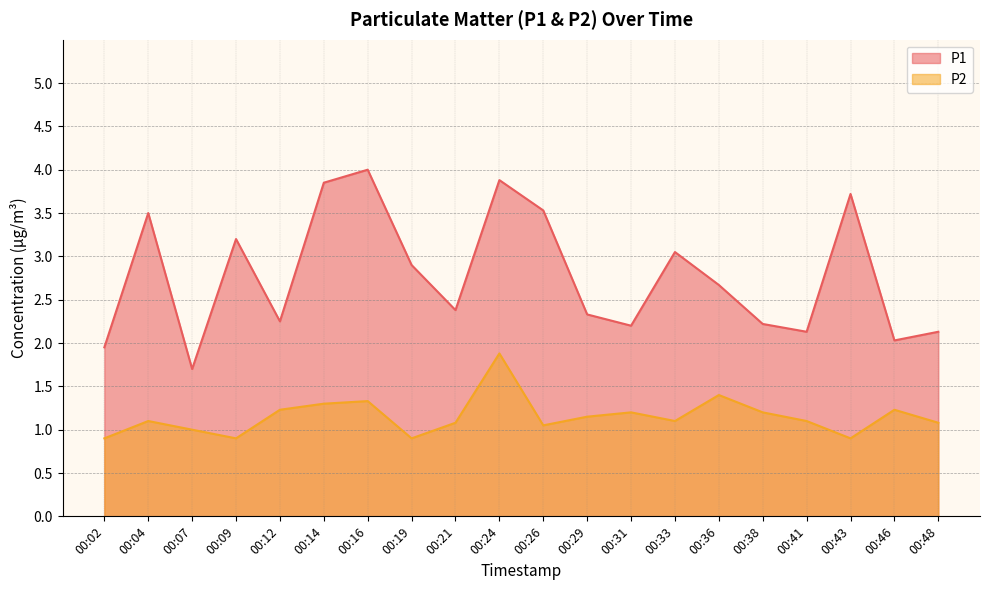

Reading left to right, list all the values displayed in this chart.

P1: 00:02=1.9	00:04=3.5	00:07=1.7	00:09=3.2	00:12=2.2	00:14=3.9	00:16=4.0	00:19=2.9	00:21=2.4	00:24=3.9	00:26=3.5	00:29=2.3	00:31=2.2	00:33=3.0	00:36=2.7	00:38=2.2	00:41=2.1	00:43=3.7	00:46=2.0	00:48=2.1
P2: 00:02=0.9	00:04=1.1	00:07=1.0	00:09=0.9	00:12=1.2	00:14=1.3	00:16=1.3	00:19=0.9	00:21=1.1	00:24=1.9	00:26=1.1	00:29=1.1	00:31=1.2	00:33=1.1	00:36=1.4	00:38=1.2	00:41=1.1	00:43=0.9	00:46=1.2	00:48=1.1